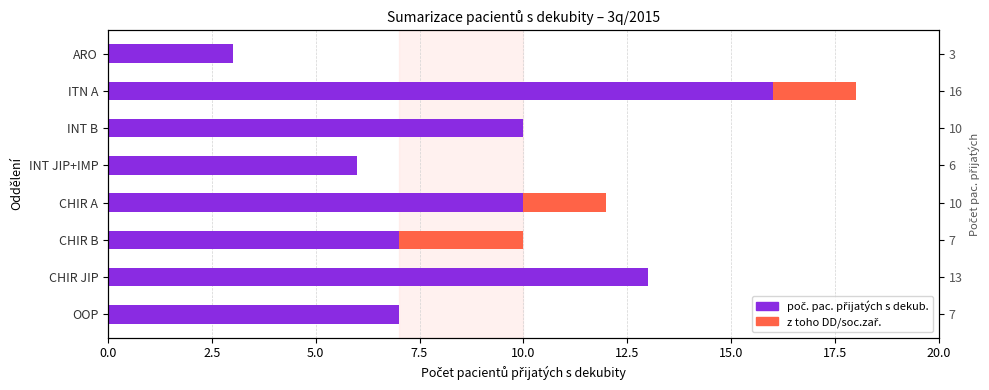

Rank the series by their maximum value, from lowest to highest.

z toho DD/soc.zař., poč. pac. přijatých s dekub.